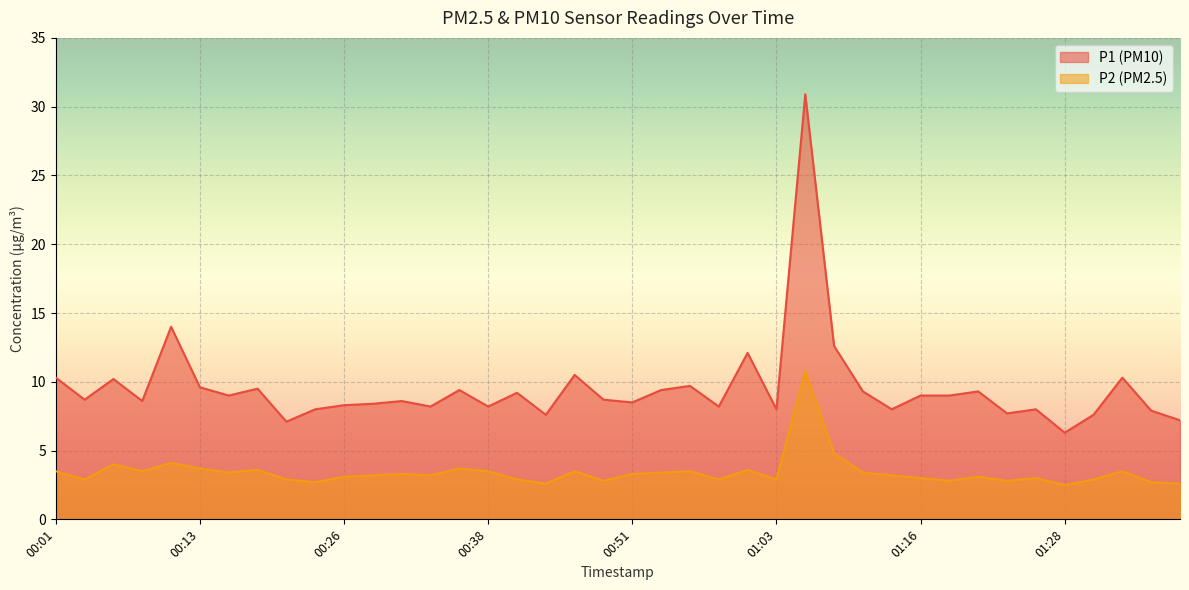

True or false: P2 and P1 cross at least once.

False